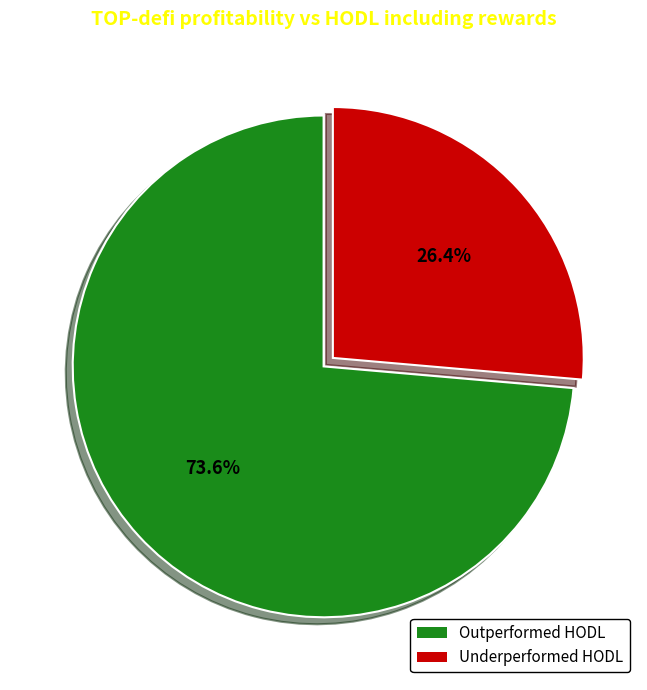

Does any single category account for the majority?

Yes